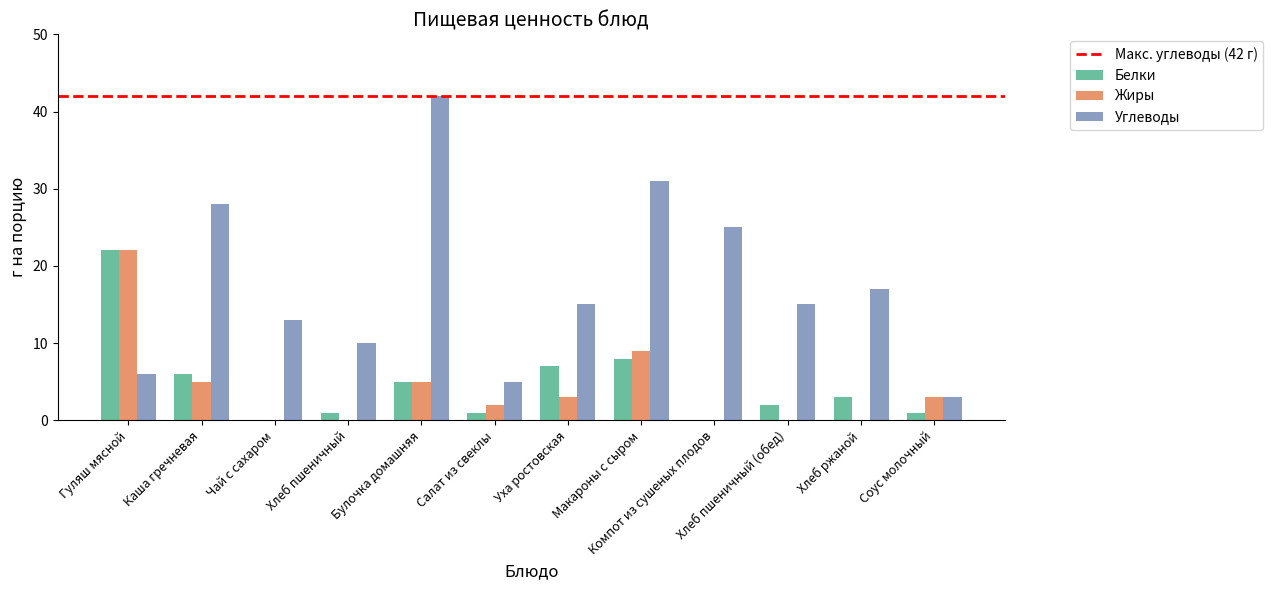

What is the average value of the Жиры series?

4